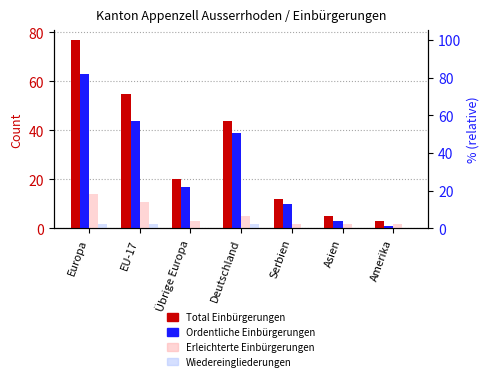

True or false: Ordentliche Einbürgerungen has a value of 17 at EU-17.

False